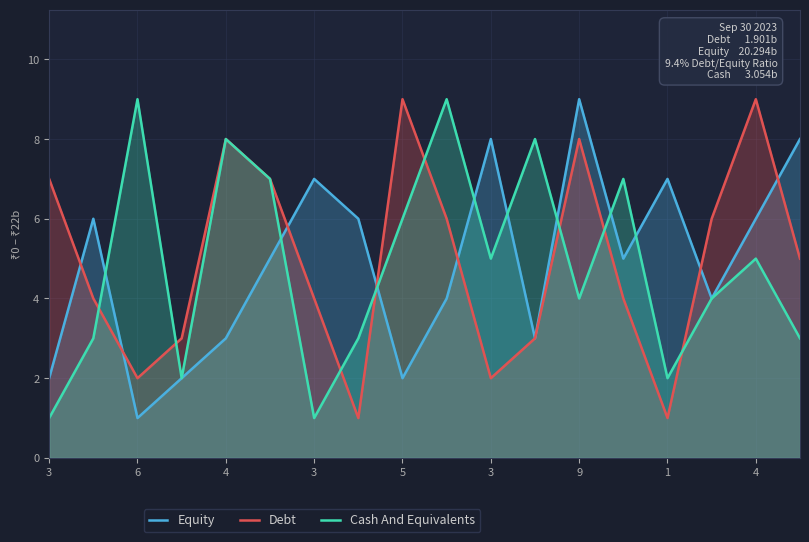

Which series has the largest range (max minus min)?

Equity